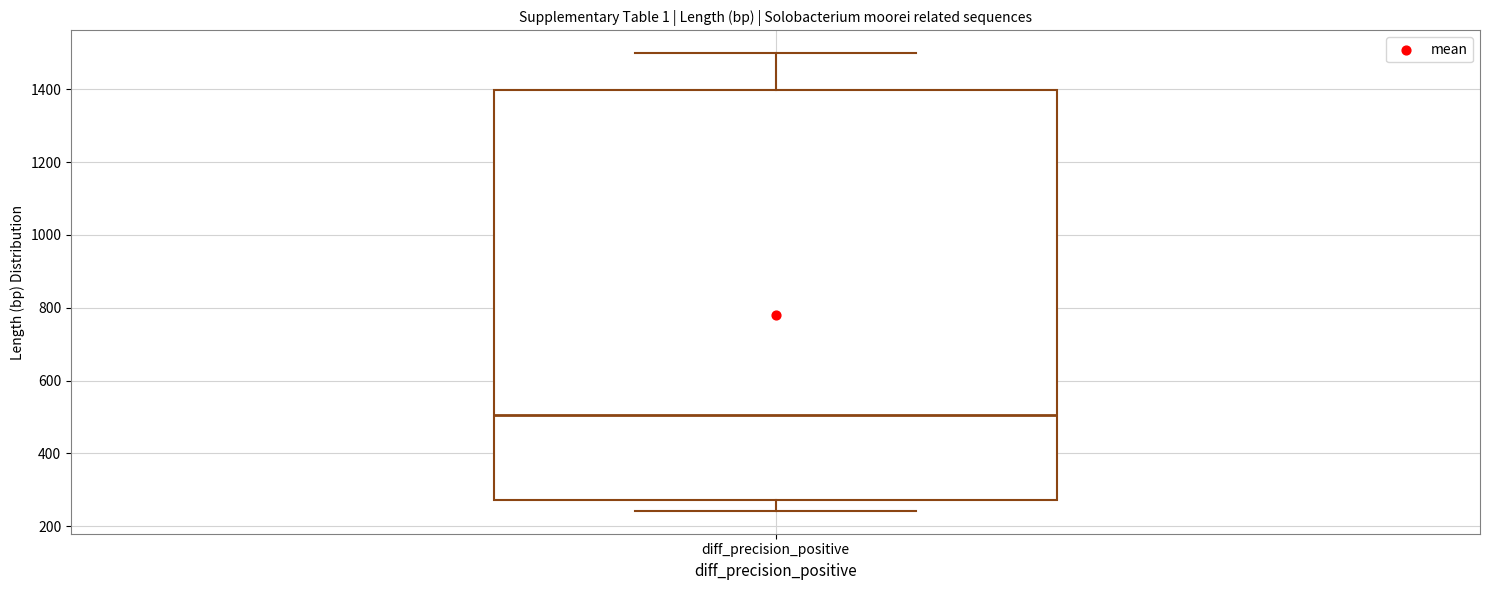

Transcribe this box plot: give where the median line is, the range the box spans, and where the two whiskers end, as read against the y-axis. The values are not printed on the chart, so give them approximately, as read against the axis.

median 500, box 280 to 1400, whiskers 240 to 1500